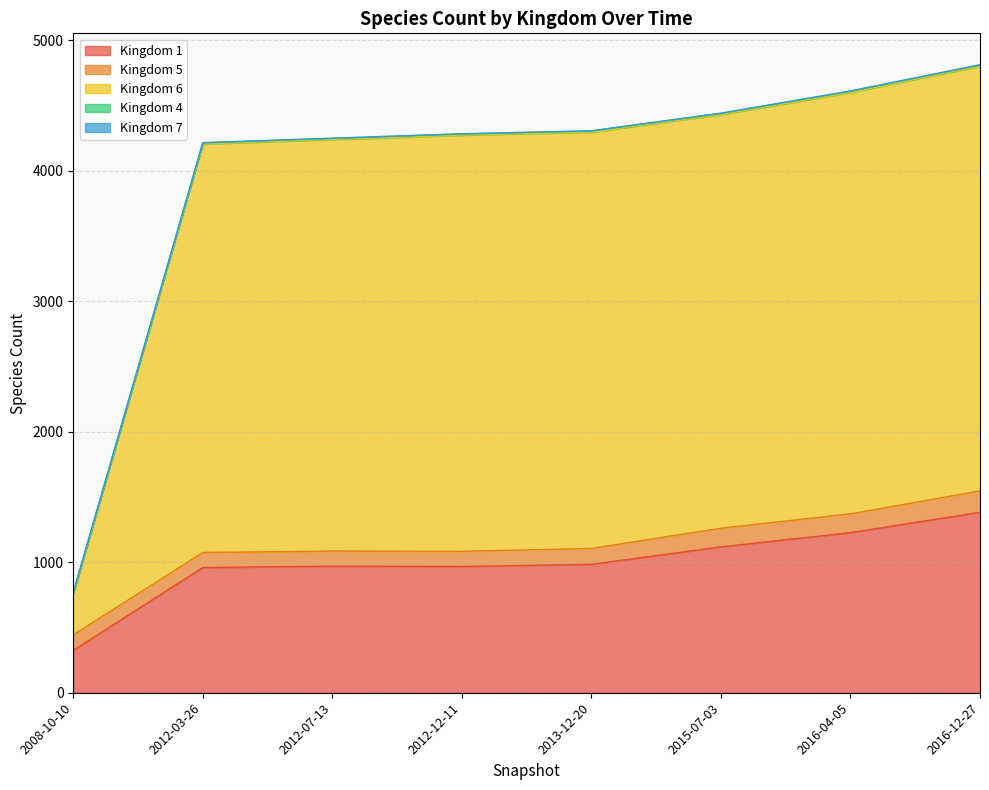

Rank the categories by Kingdom 6 value from highest to lowest.

2016-12-27, 2016-04-05, 2015-07-03, 2013-12-20, 2012-12-11, 2012-07-13, 2012-03-26, 2008-10-10